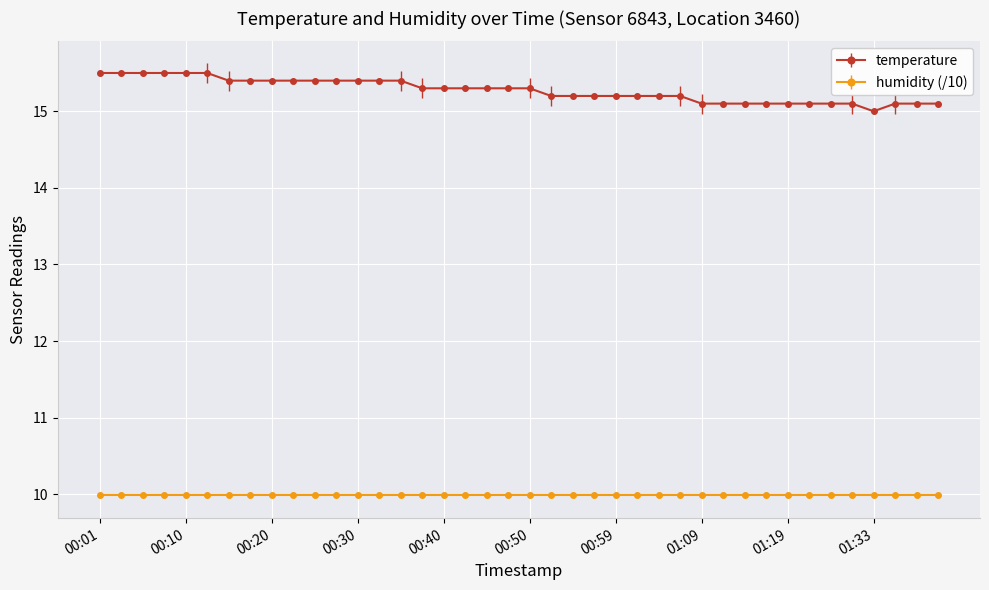

What is the sum of all humidity (/10) values?

399.6